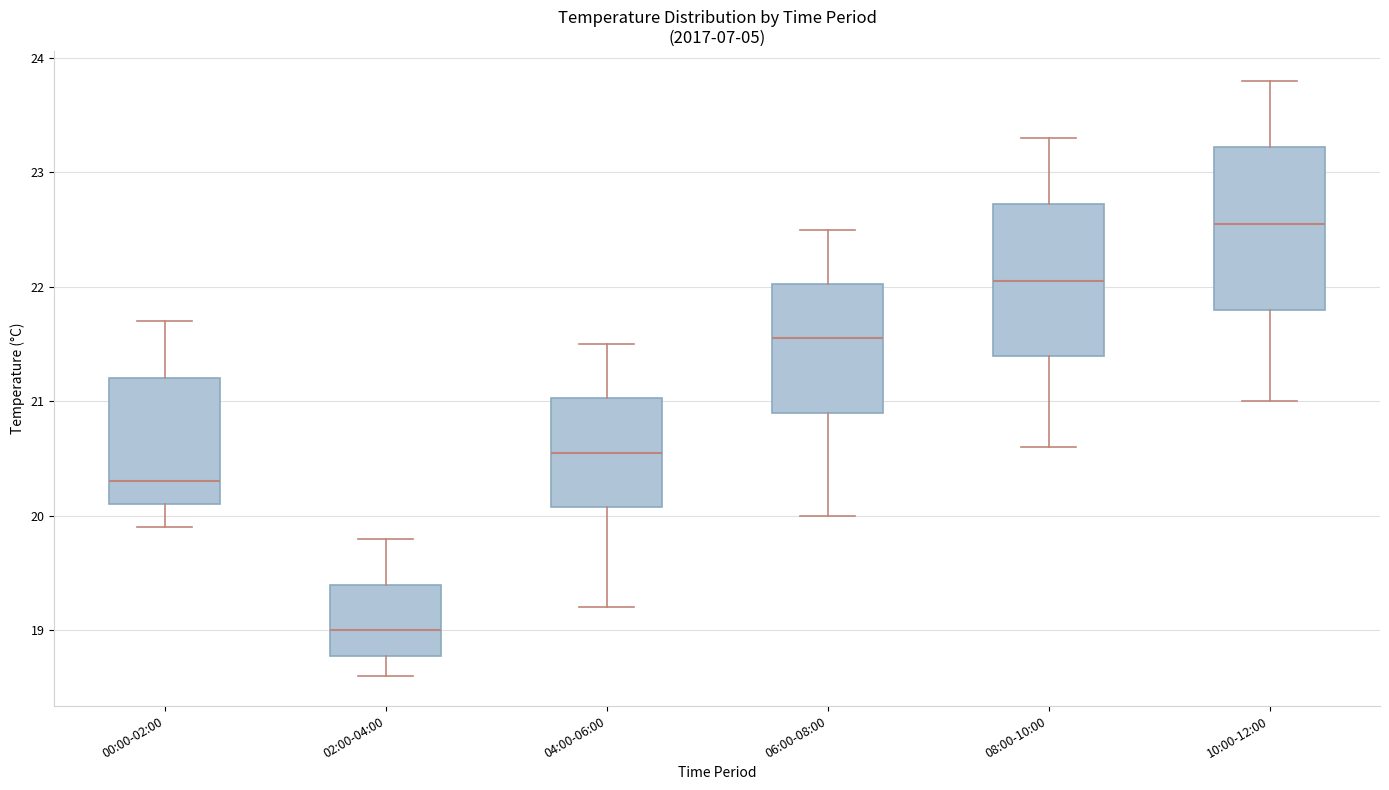

Reading left to right, read every box against the y-axis: the position of its median line, the range the box covers, and the ends of its whiskers. The values are not printed on the chart, so give them approximately, as read against the axis.

00:00-02:00: median 20.3, box 20.1 to 21.2, whiskers 19.9 to 21.7
02:00-04:00: median 19.0, box 18.8 to 19.4, whiskers 18.6 to 19.8
04:00-06:00: median 20.6, box 20.1 to 21.0, whiskers 19.2 to 21.5
06:00-08:00: median 21.6, box 20.9 to 22.0, whiskers 20.0 to 22.5
08:00-10:00: median 22.1, box 21.4 to 22.7, whiskers 20.6 to 23.3
10:00-12:00: median 22.6, box 21.8 to 23.2, whiskers 21.0 to 23.8